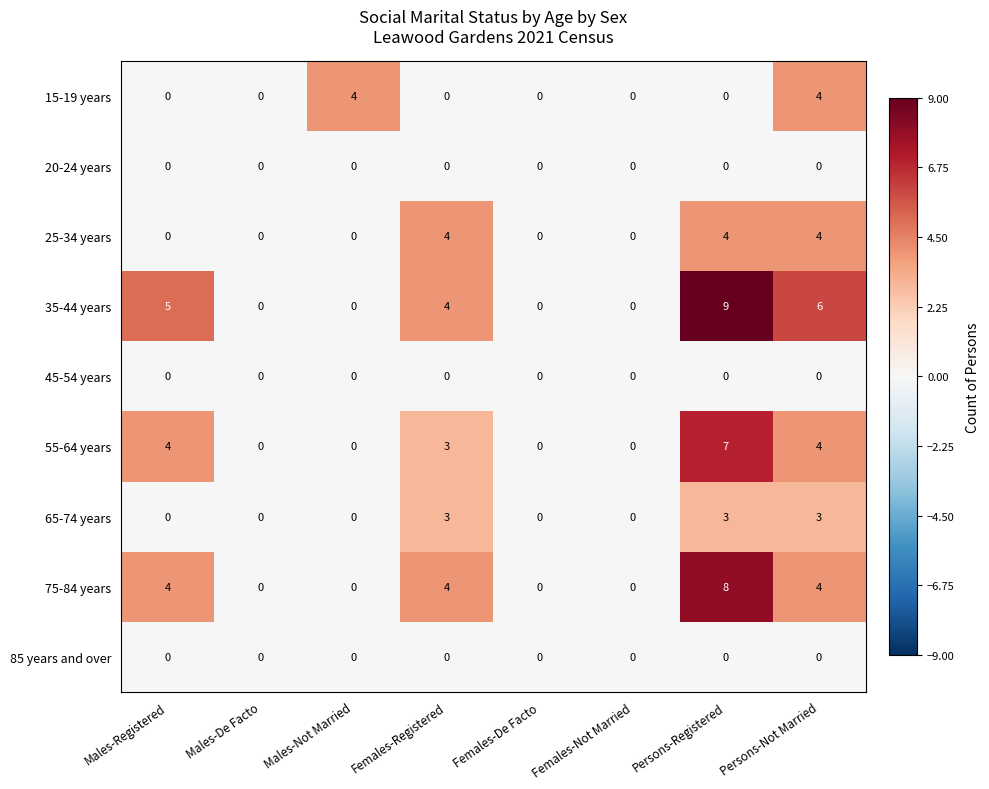

What is the spread (max minus min) of values at Males-Registered?

5